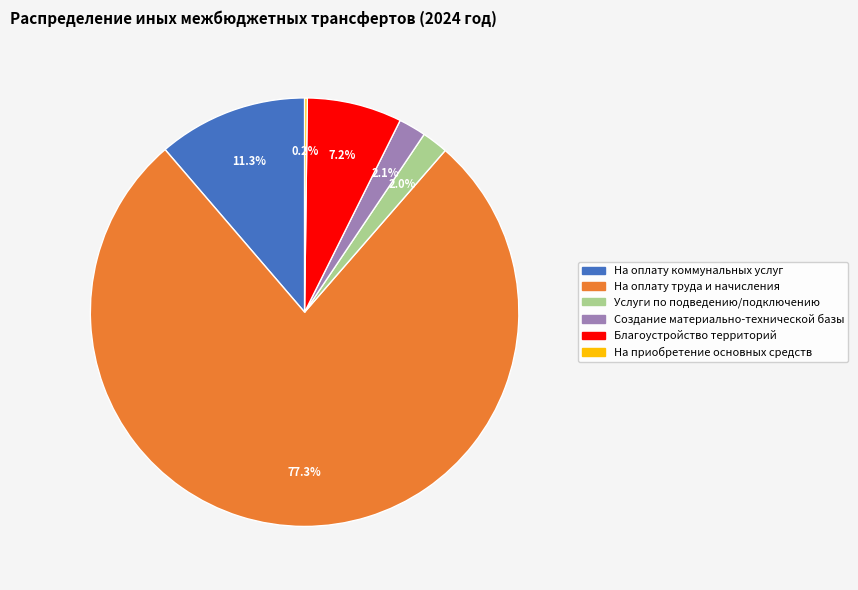

What is the largest slice in the pie chart?

На оплату труда и начисления